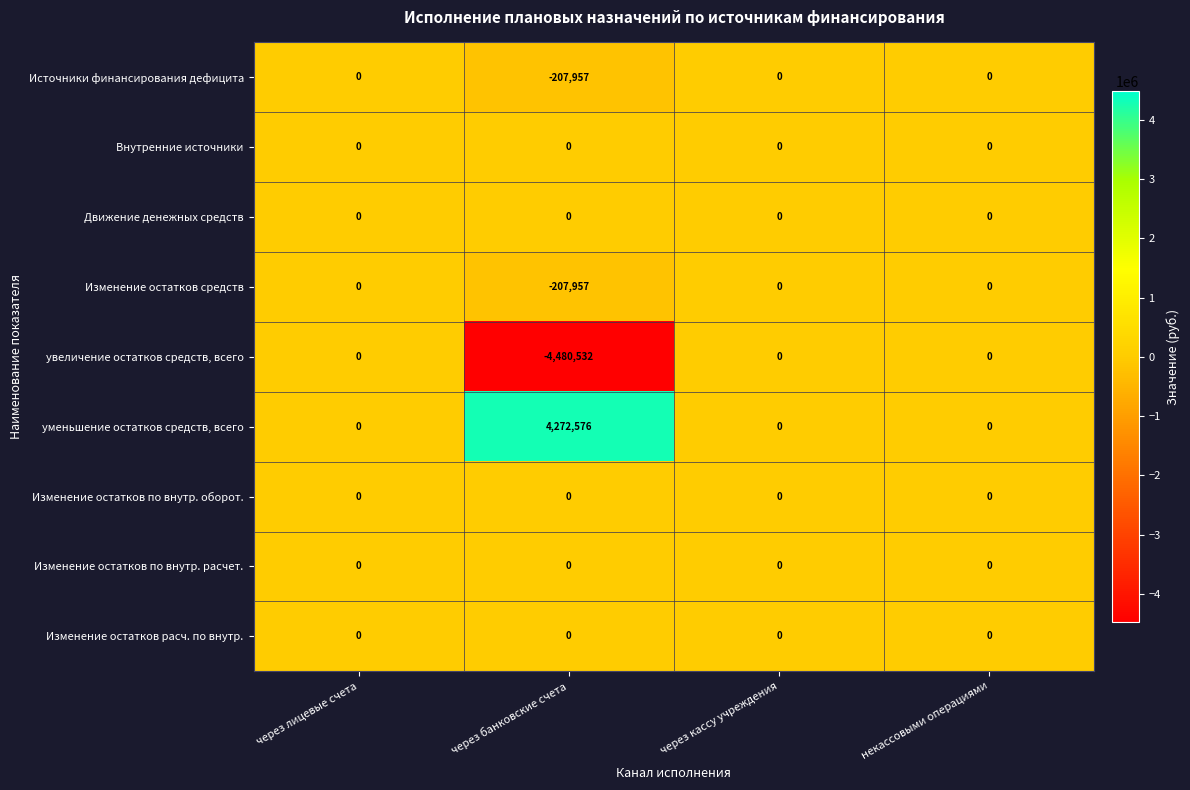

The value of уменьшение остатков средств, всего at через лицевые счета is 0. True or false?

True